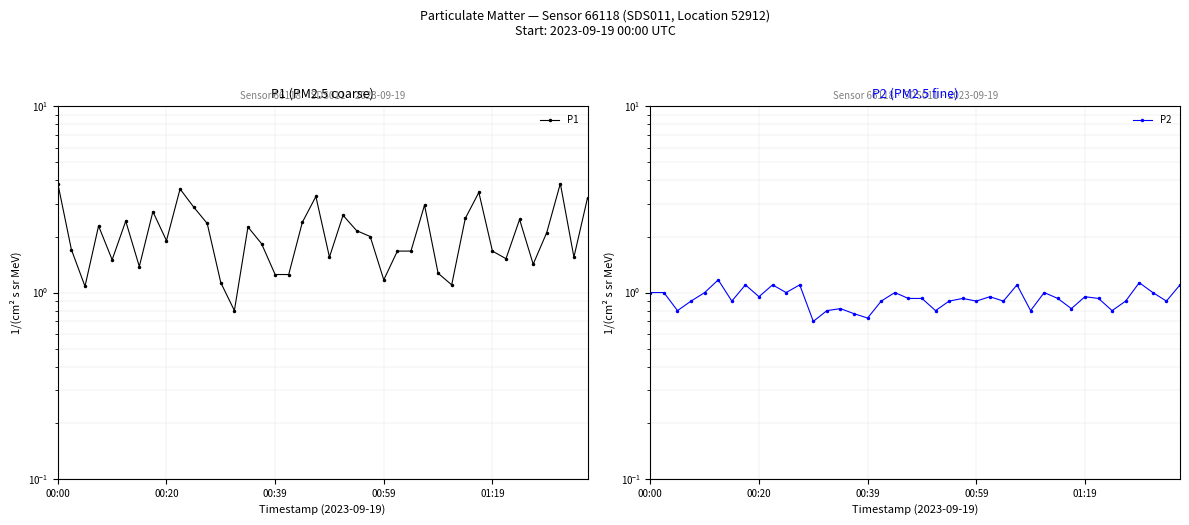

True or false: P1 and P2 cross at least once.

False